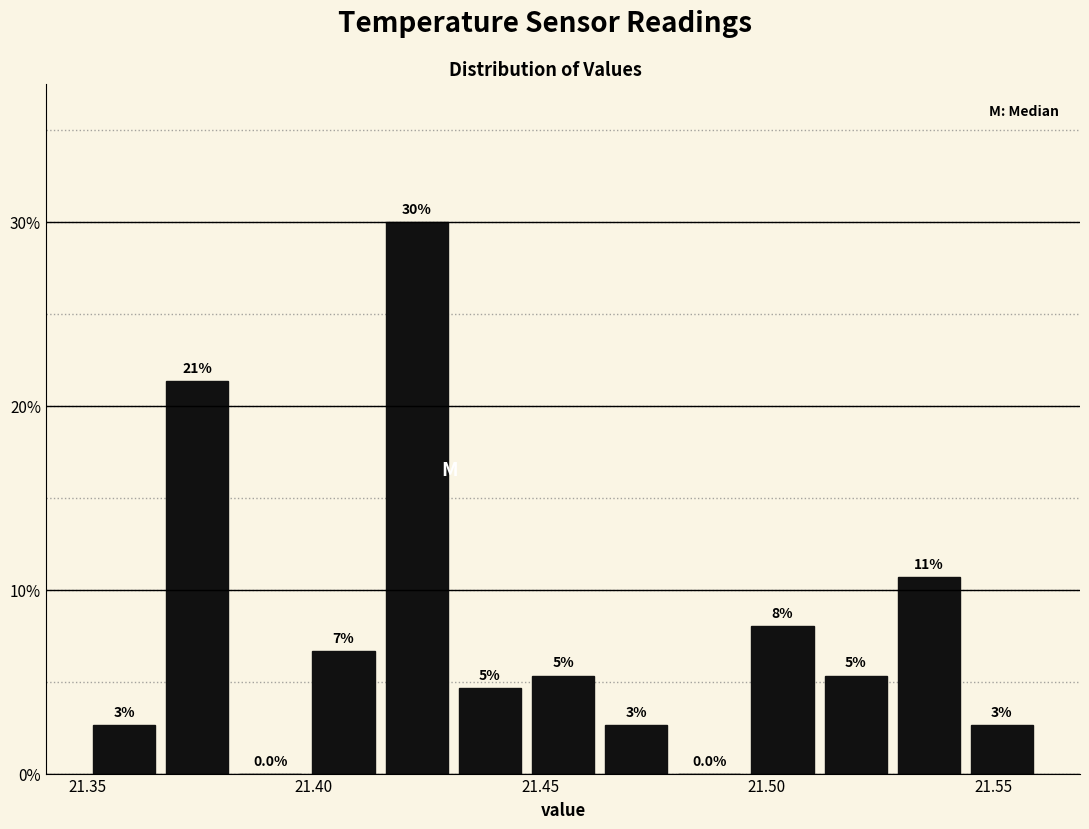

Read against the x-axis, roughly where is the centre of the tallest bar?

21.425